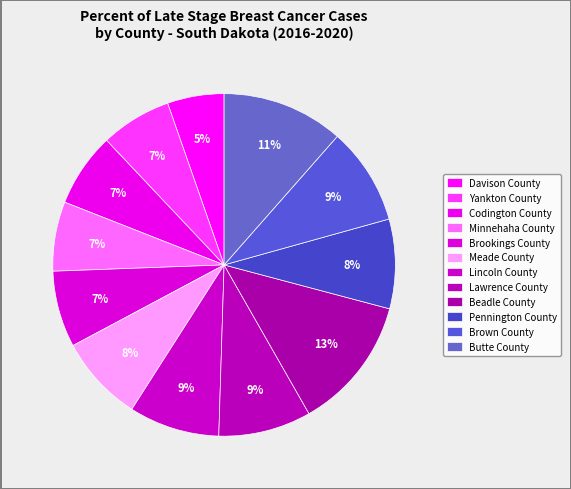

Count the number of slices in the pie.

12